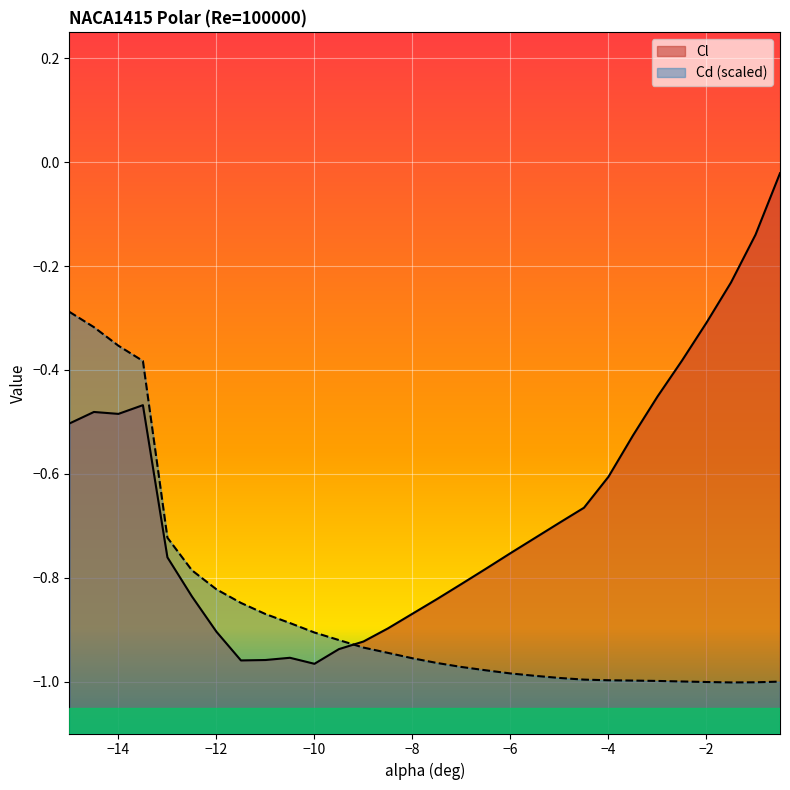

Between -13 and -11, which is larger?

-13